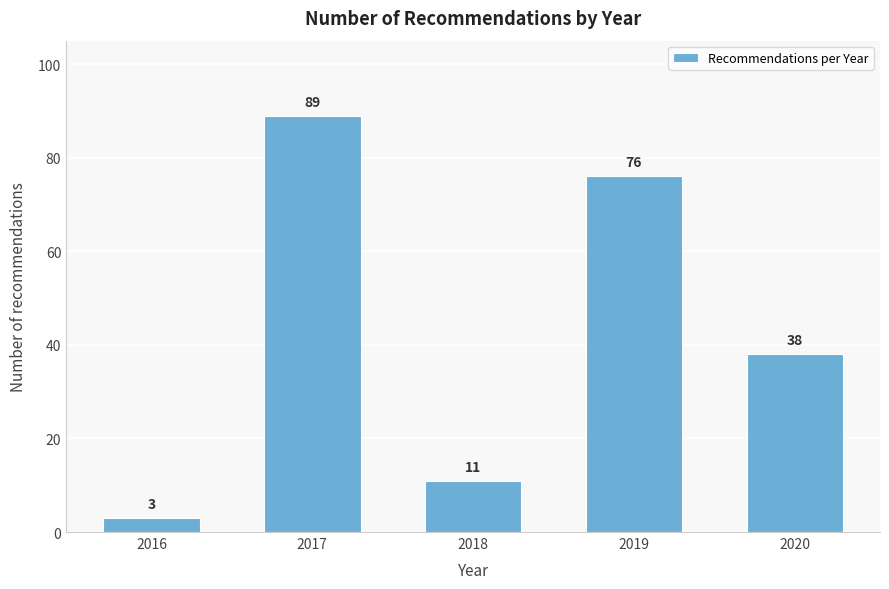

Reading left to right, extract all data points from this chart.

2016=3	2017=89	2018=11	2019=76	2020=38